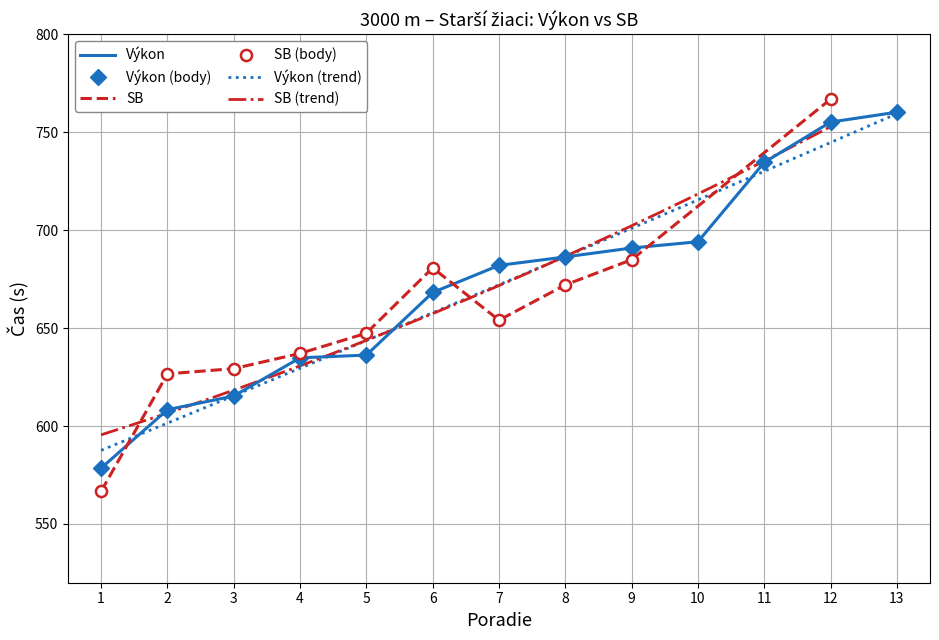

True or false: the data shows 1027.7 at 11.

False